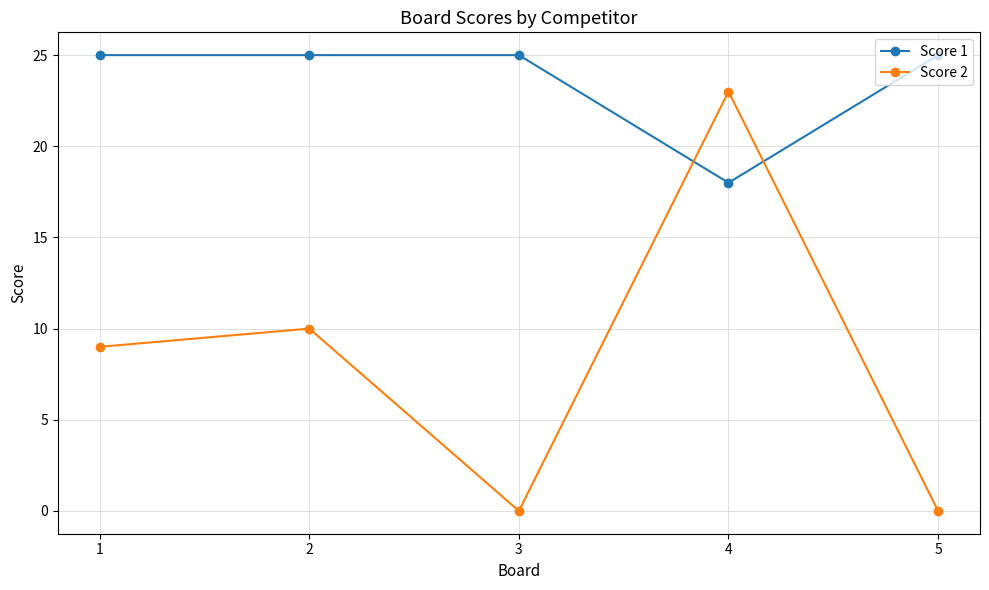

At how many categories does at least one series exceed 4?

5